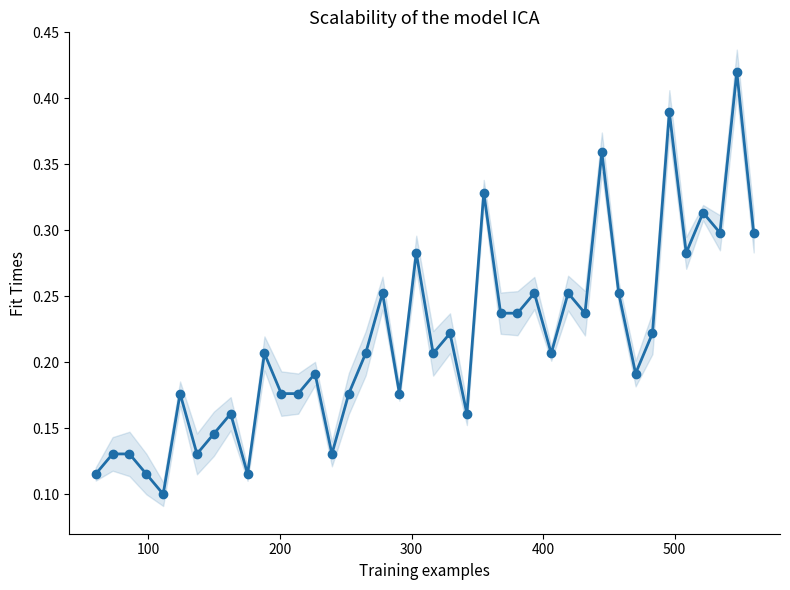

Is it true that the value at 30 is 0.6?

False